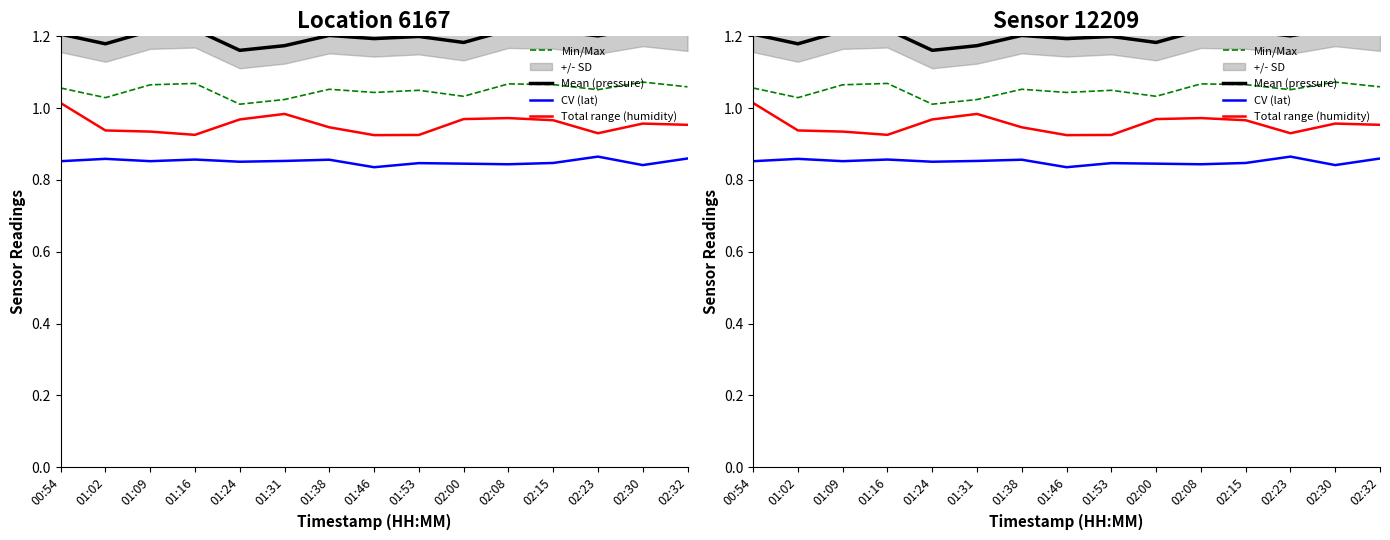

What is the label of the 4th point from the left?

01:16